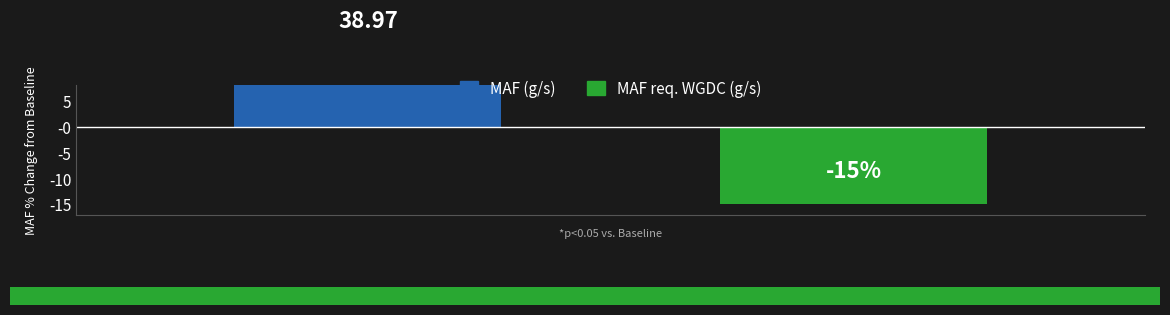

The value at 0 is 39.0. True or false?

True